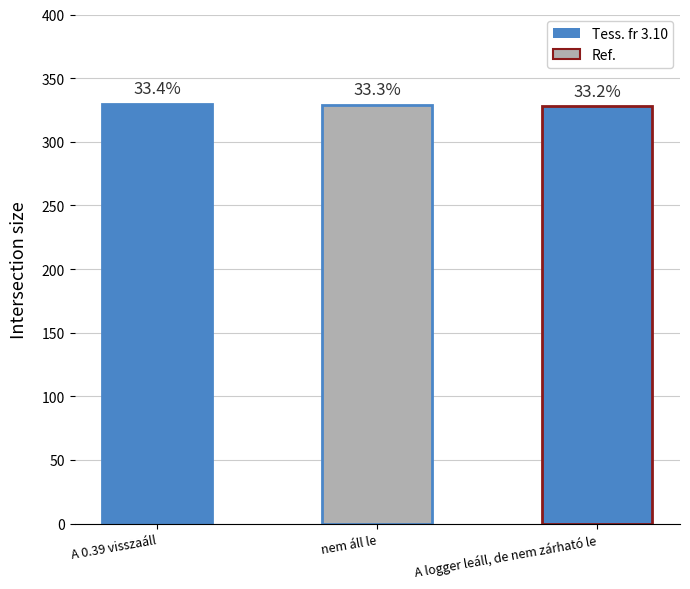

Which has a higher value, A logger leáll, de nem zárható le or A 0.39 visszaáll?

A 0.39 visszaáll